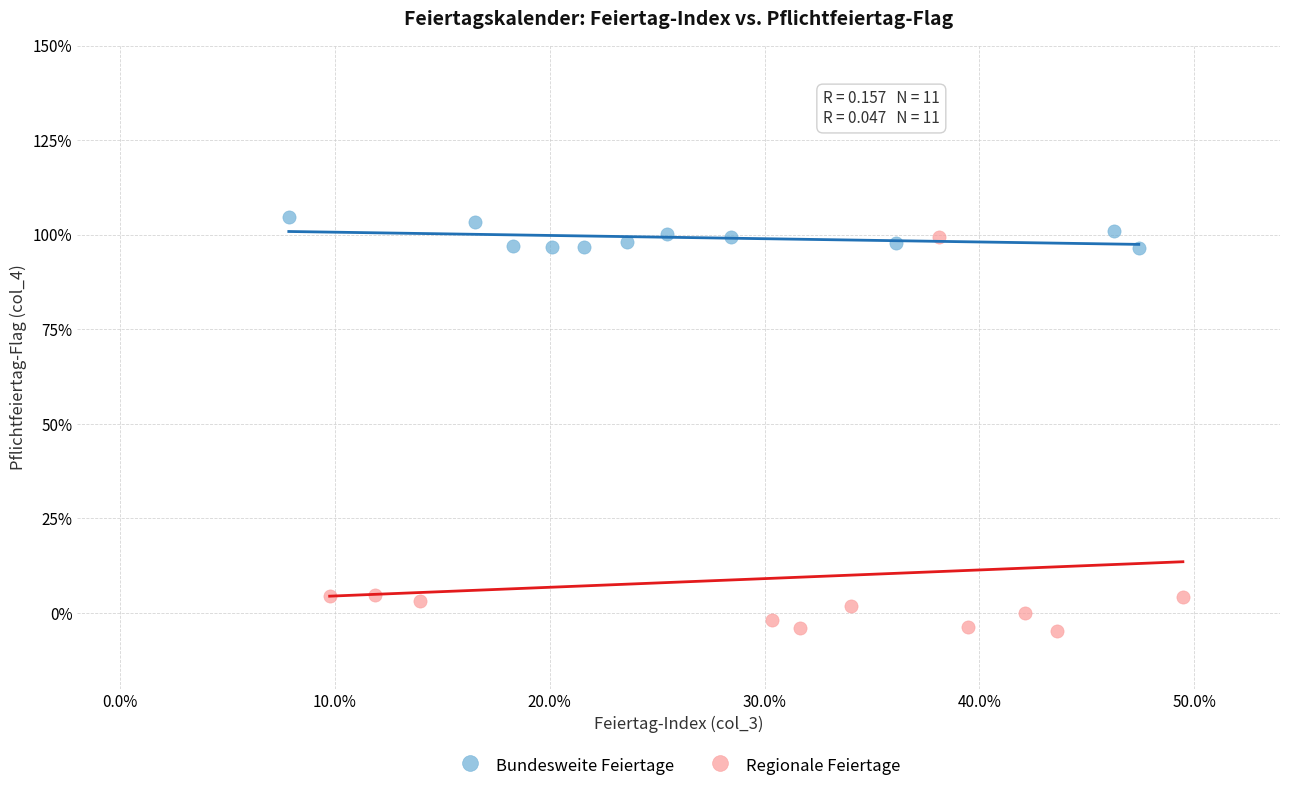

Which series has the largest Y range (max minus min)?

Regionale Feiertage